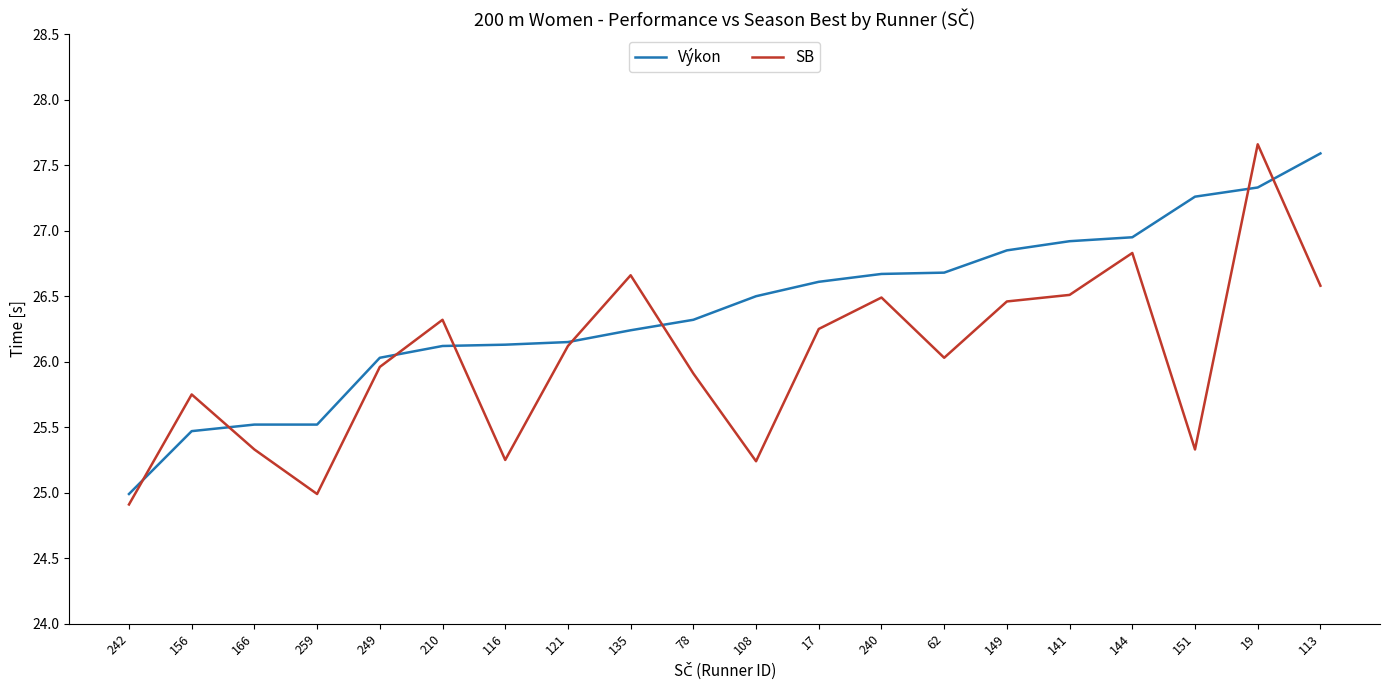

Which series has the largest total across all categories?

Výkon